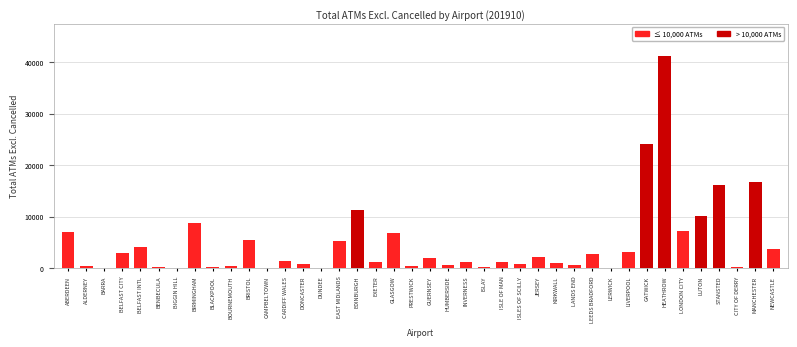

The chart shows a value of 4024 at BELFAST INTL. True or false?

True